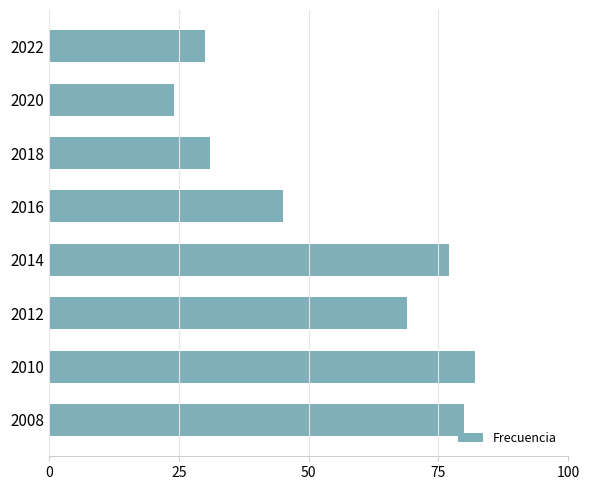

What is the smallest value displayed?

24